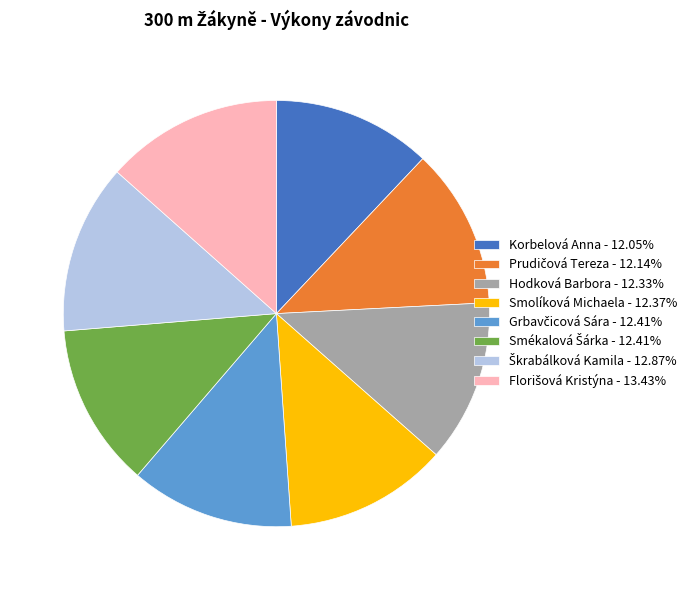

Is there any slice that represents more than half of the pie?

No